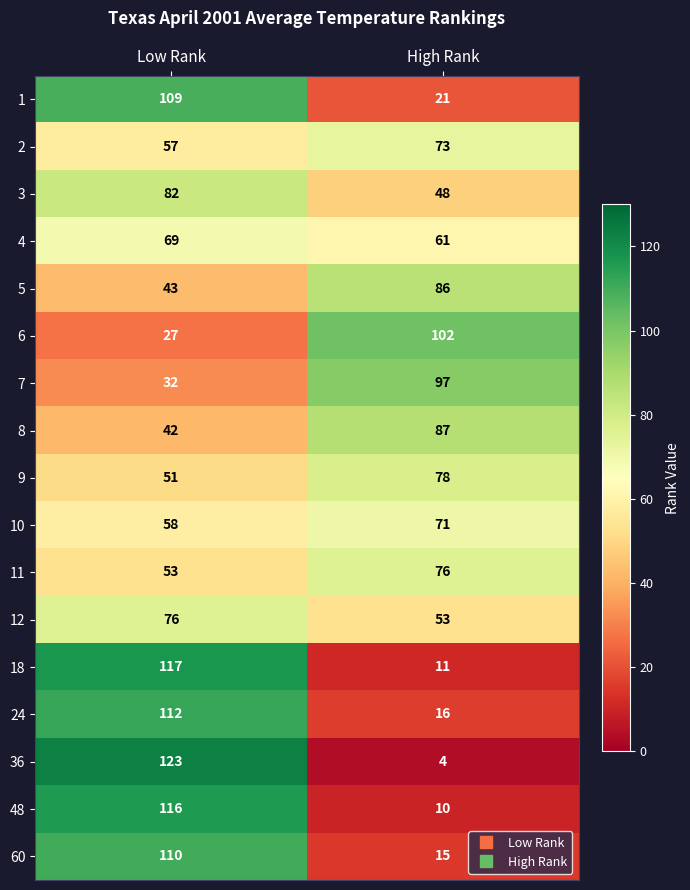

Read the 7 value at High Rank, to the nearest 5.

95